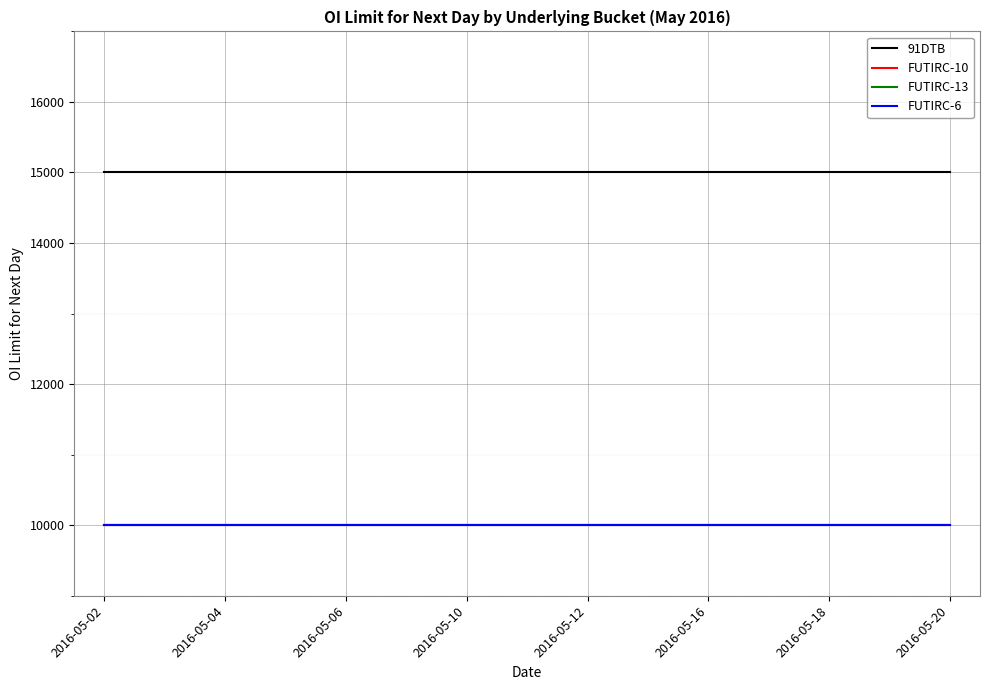

Does the chart have visible grid lines?

Yes